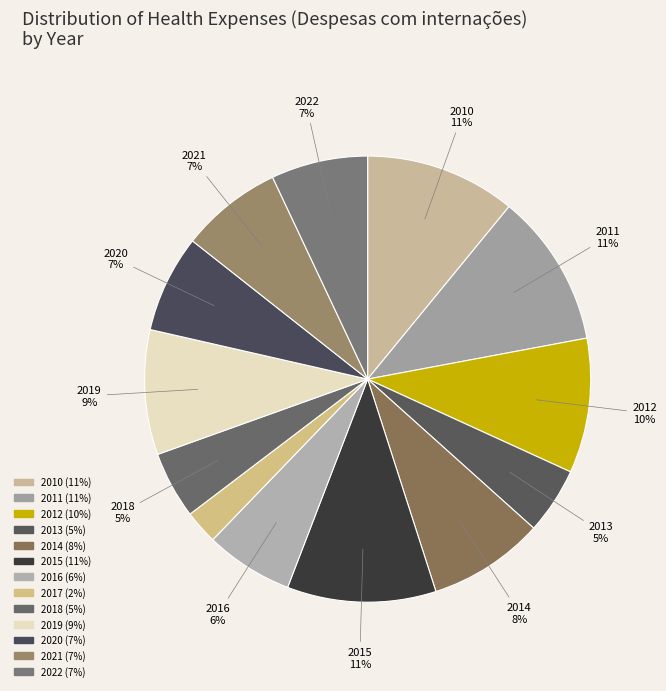

How many slices are in this pie chart?

13